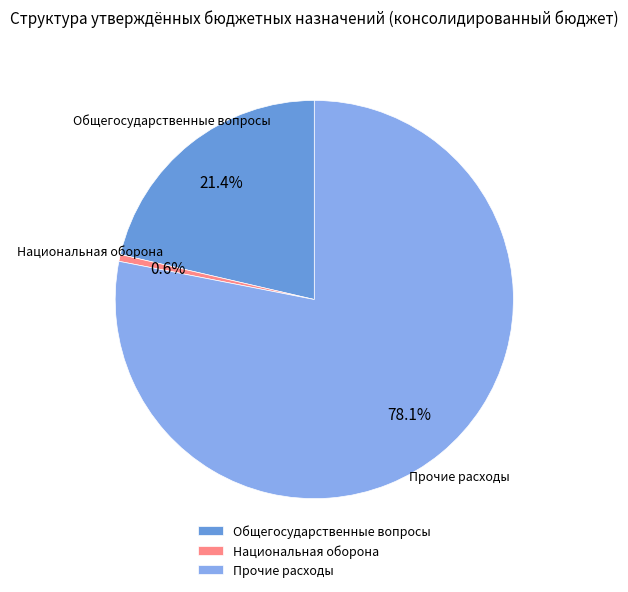

Rank the categories by value from lowest to highest.

Национальная оборона, Общегосударственные вопросы, Прочие расходы